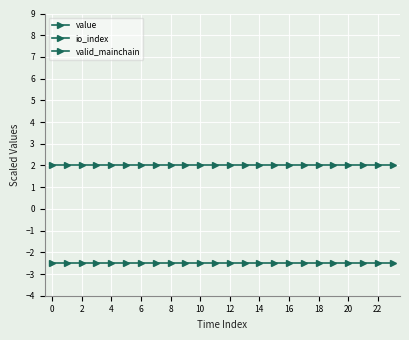

True or false: value and io_index intersect in this chart.

False